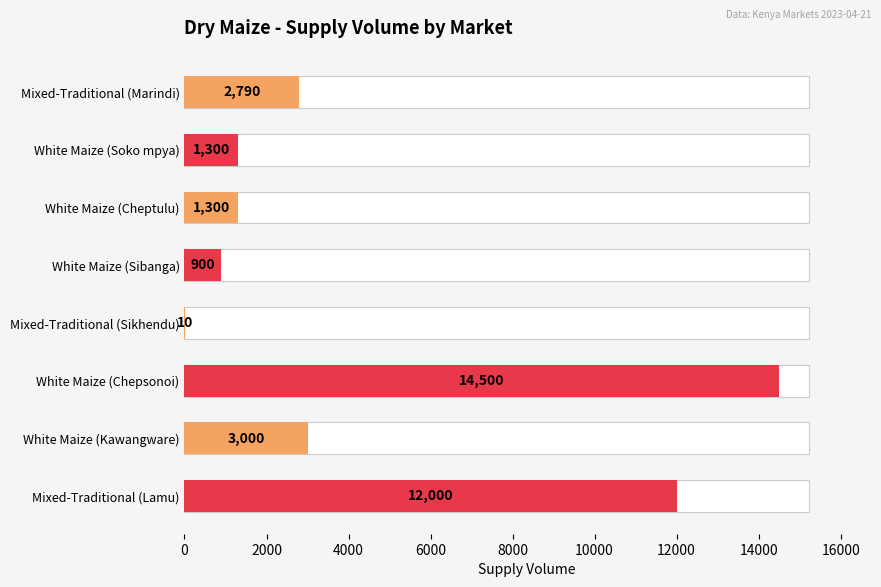

What is the sum of all values?

35800